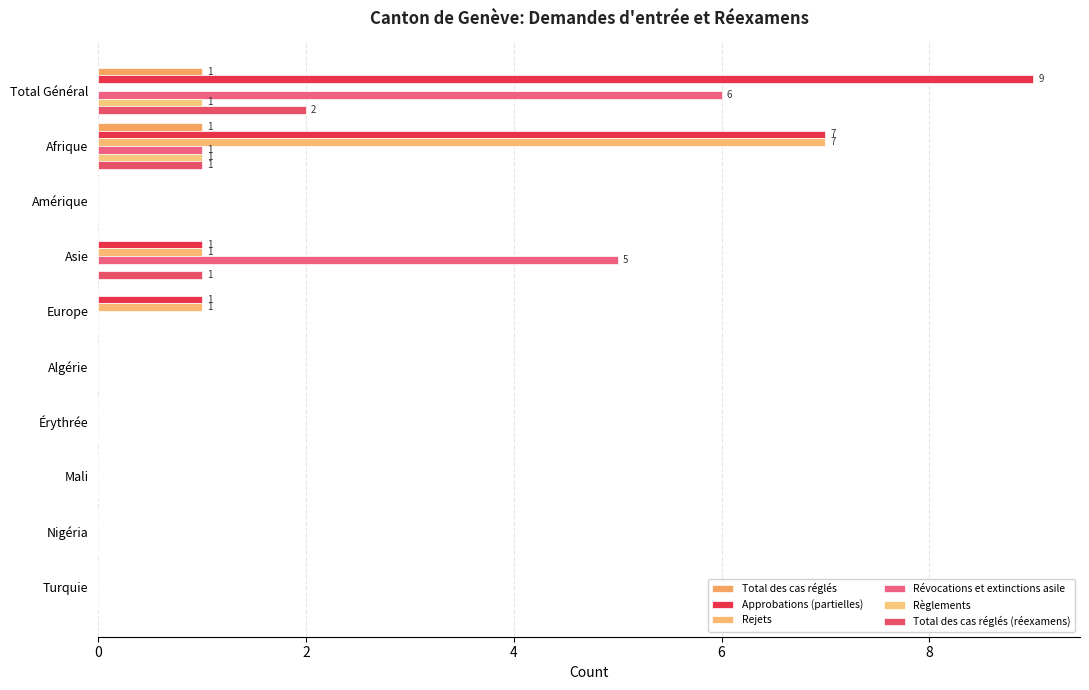

How many distinct data groups are displayed?

6